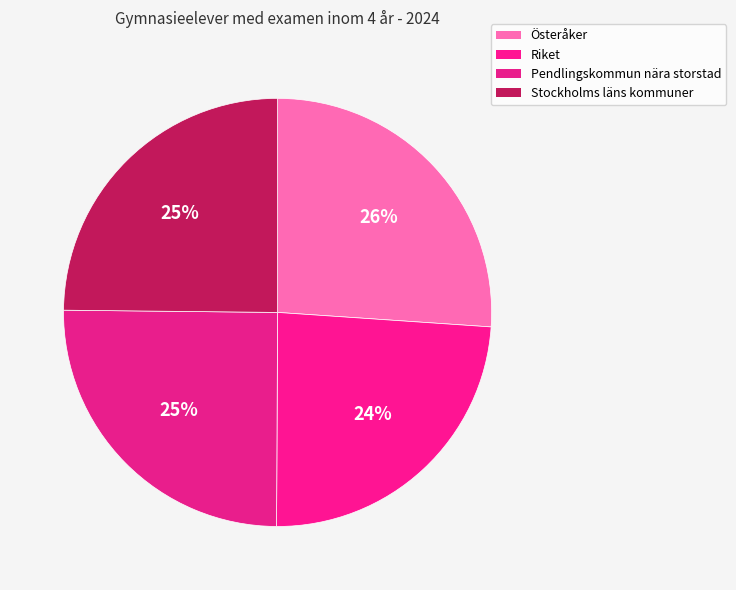

Count the number of slices in the pie.

4